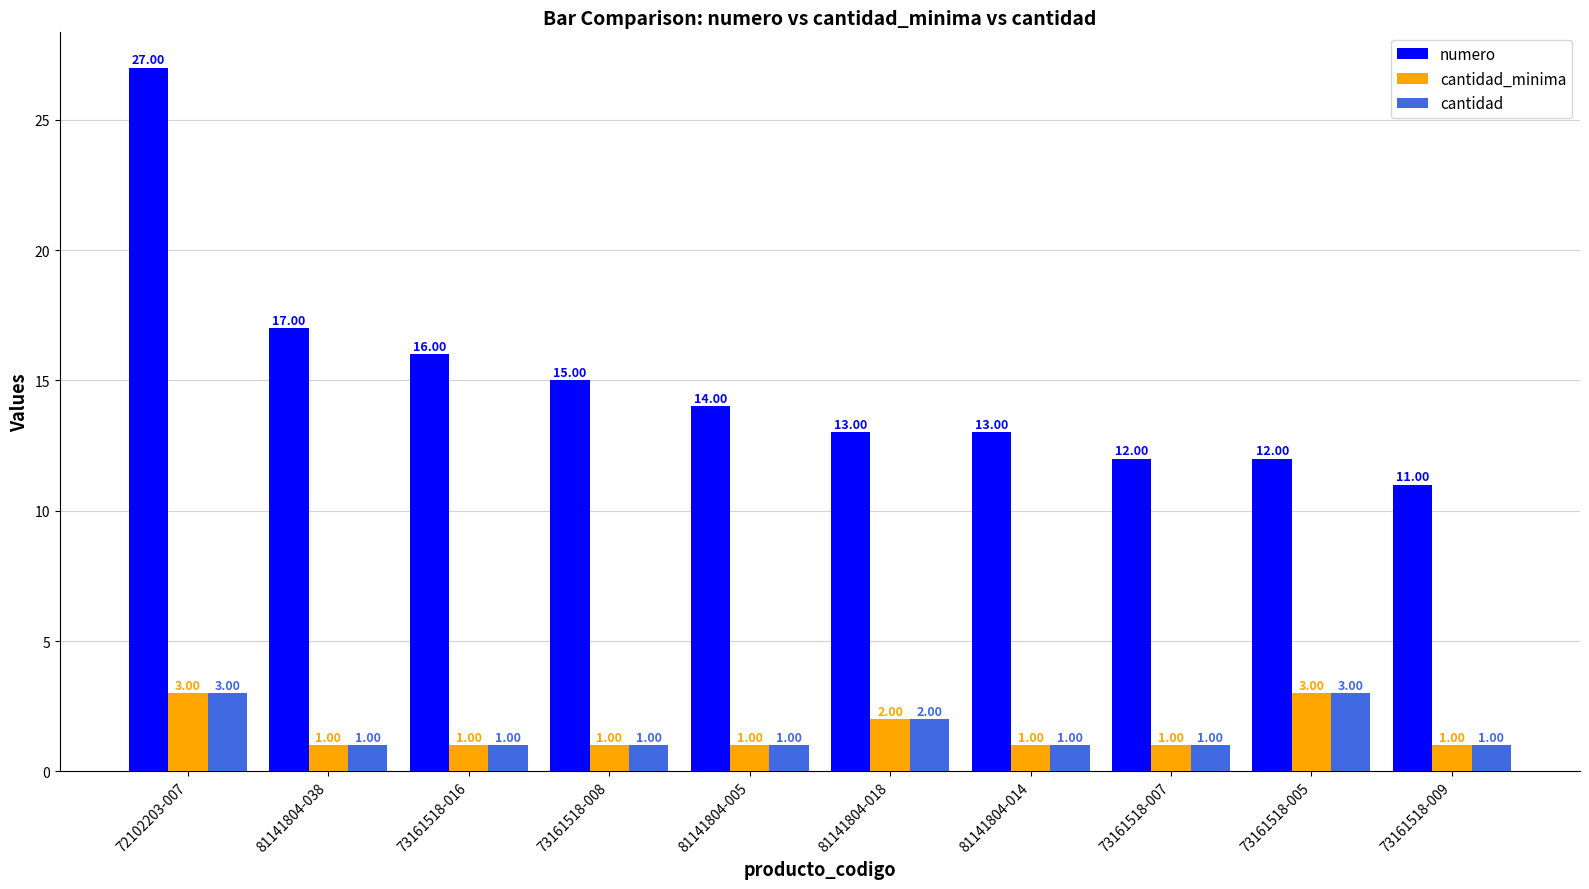

What is the label of the 2nd bar from the left?

81141804-038